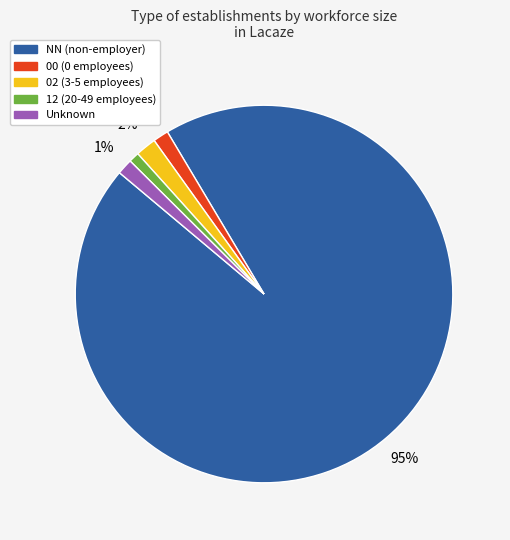

How many slices are in this pie chart?

5